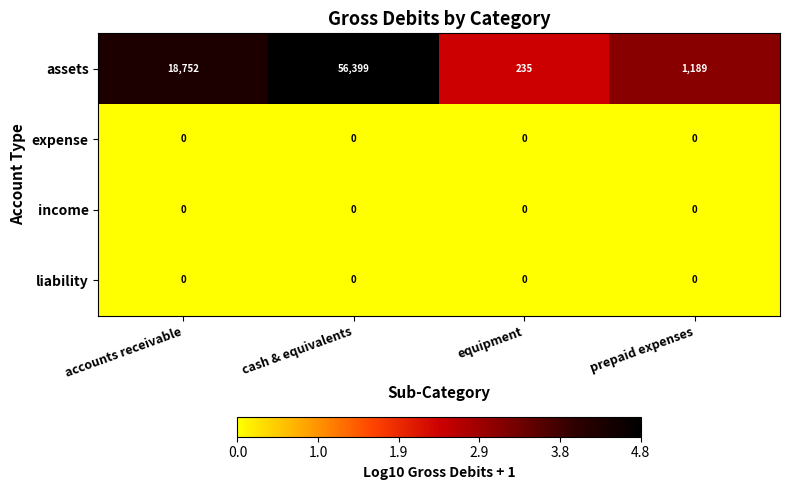

Reading right to left, list all the values displayed in this chart.

assets: 1189	235	56399	18752
expense: 0	0	0	0
income: 0	0	0	0
liability: 0	0	0	0